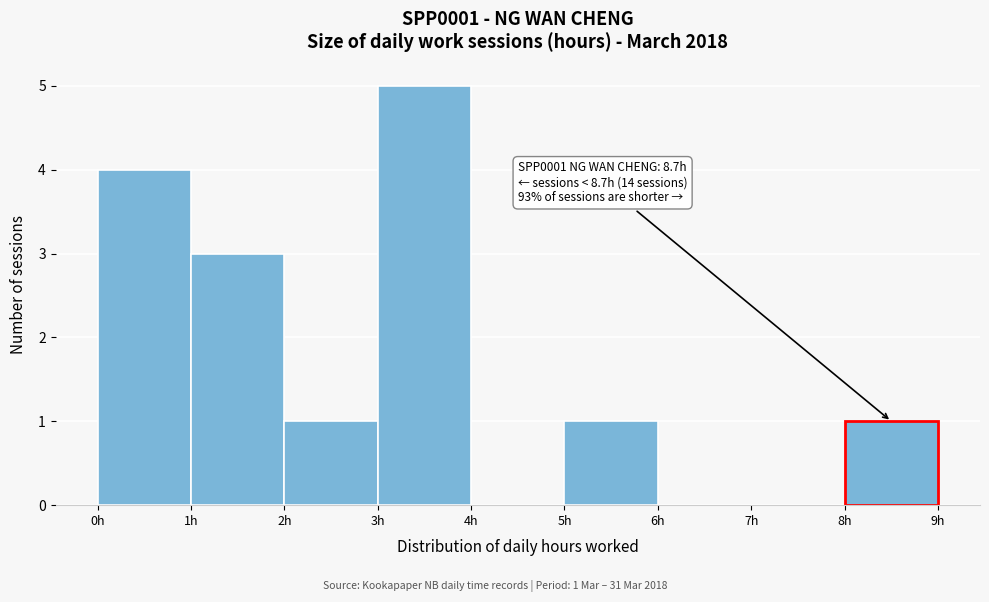

Over which range of the x-axis is the bar tallest?

3 to 4